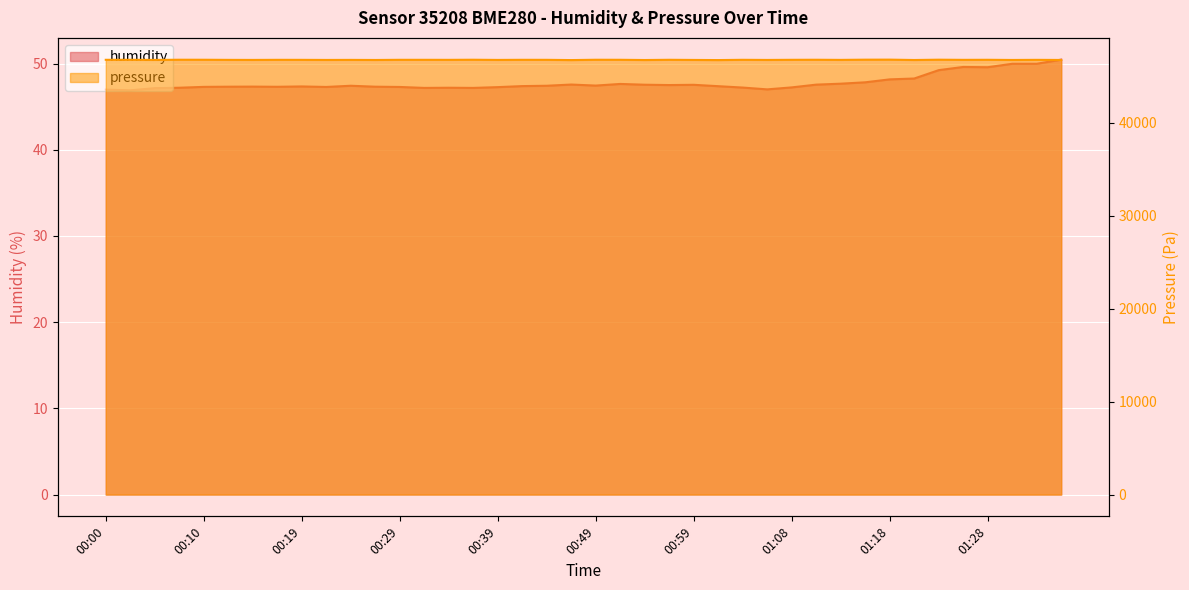

What position from the left is 01:18?

33